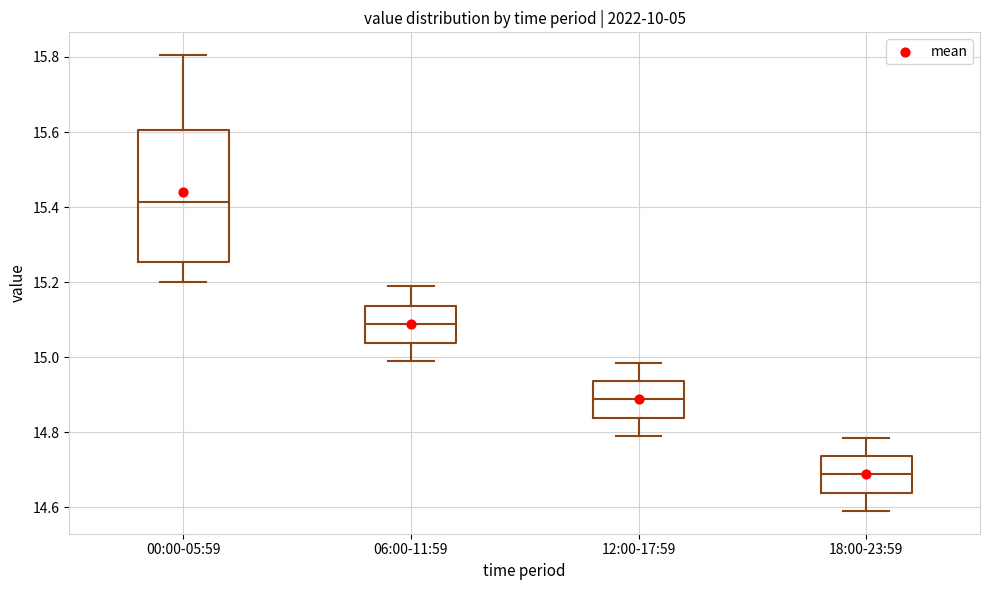

Which box's median line is the lowest?

18:00-23:59